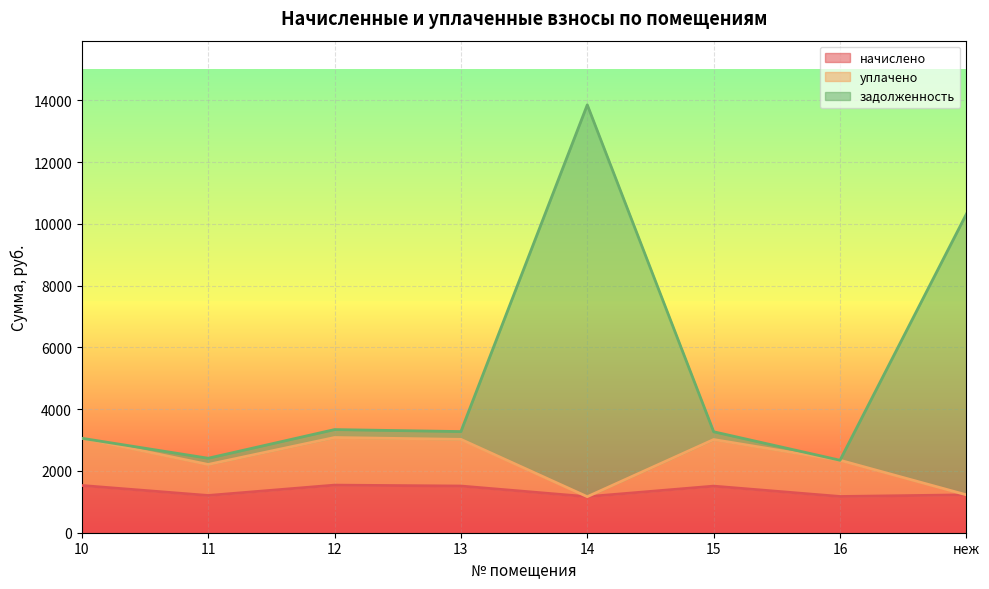

Reading left to right, list all the values displayed in this chart.

начислено: 10=1529.6	11=1205.8	12=1541.5	13=1511.8	14=1167.2	15=1508.8	16=1173.2	неж=1226.6
уплачено: 10=3059.2	11=2210.7	12=3082.9	13=3023.5	14=1167.2	15=3017.5	16=2346.4	неж=1226.6
задолженность: 10=3059.2	11=2411.6	12=3339.8	13=3275.5	14=13855.3	15=3269.0	16=2346.8	неж=10322.5